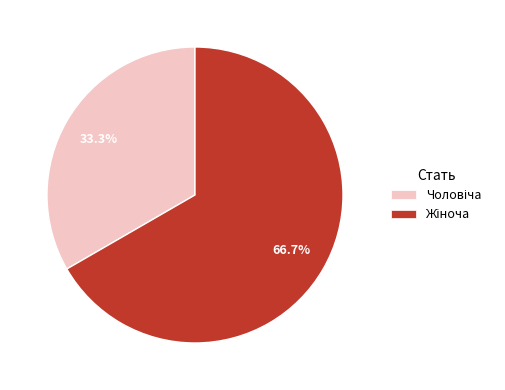

How many slices are in this pie chart?

2